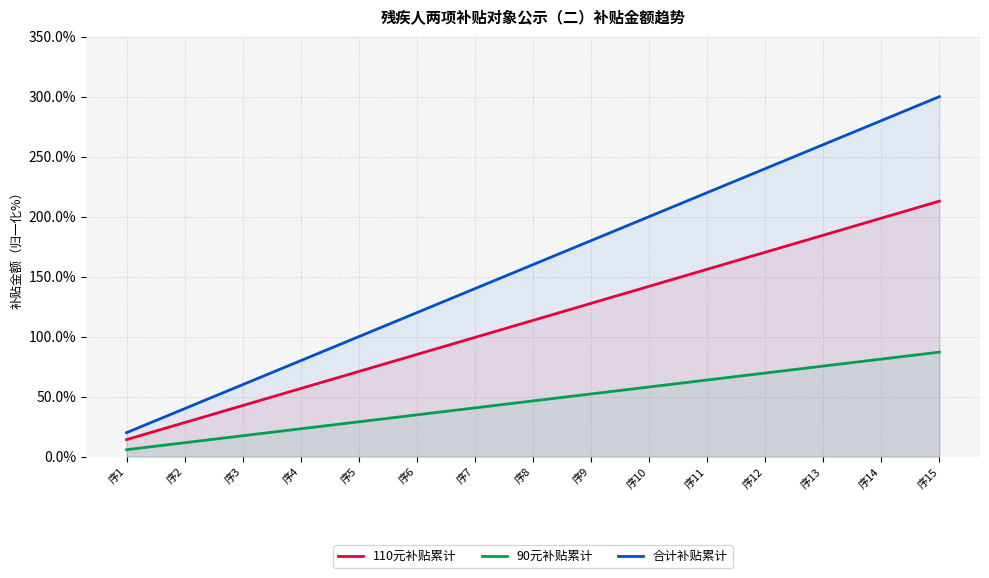

At 序3, list the series in order from largest to smallest.

合计补贴累计, 110元补贴累计, 90元补贴累计